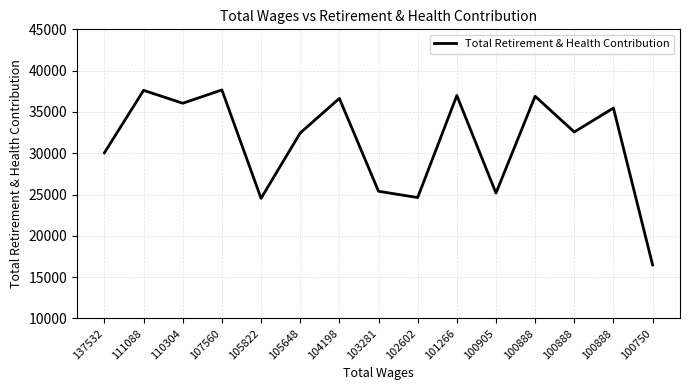

Does the chart display data point markers on the line(s)?

No